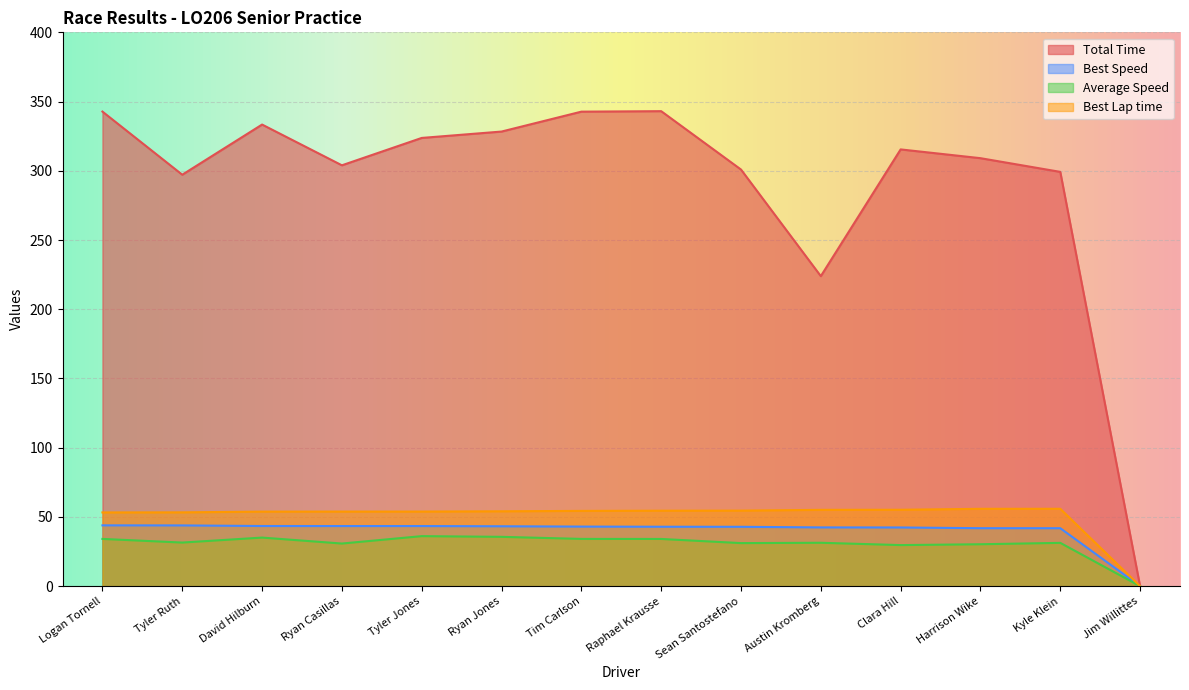

Rank the series by their maximum value, from highest to lowest.

Total Time, Best Lap time, Best Speed, Average Speed